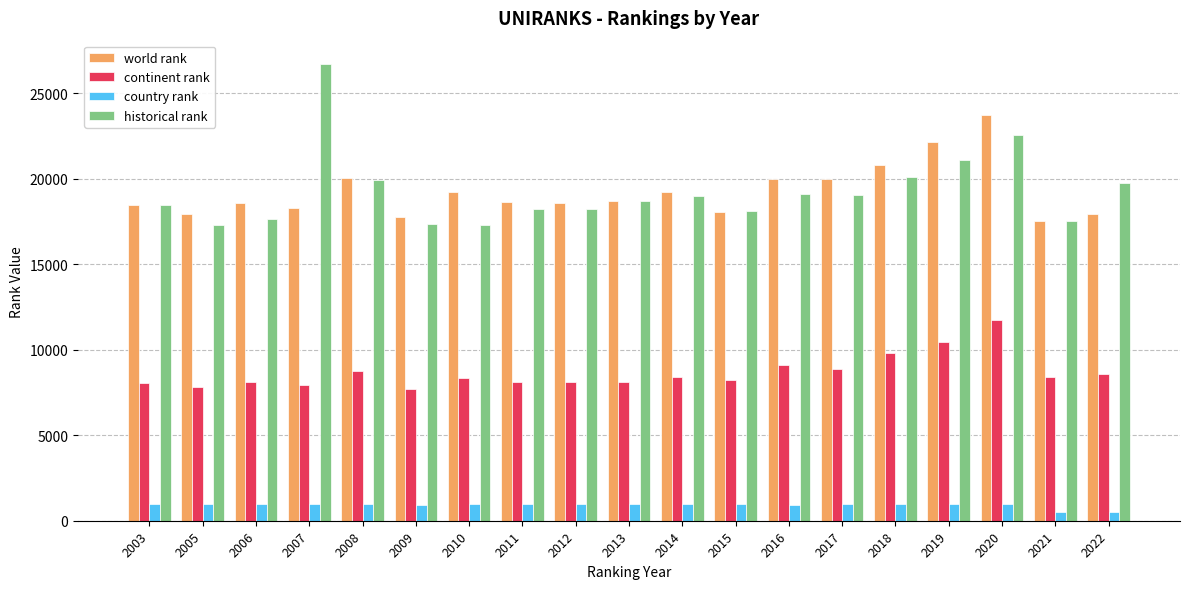

At 2022, list the series in order from smallest to largest.

country rank, continent rank, world rank, historical rank